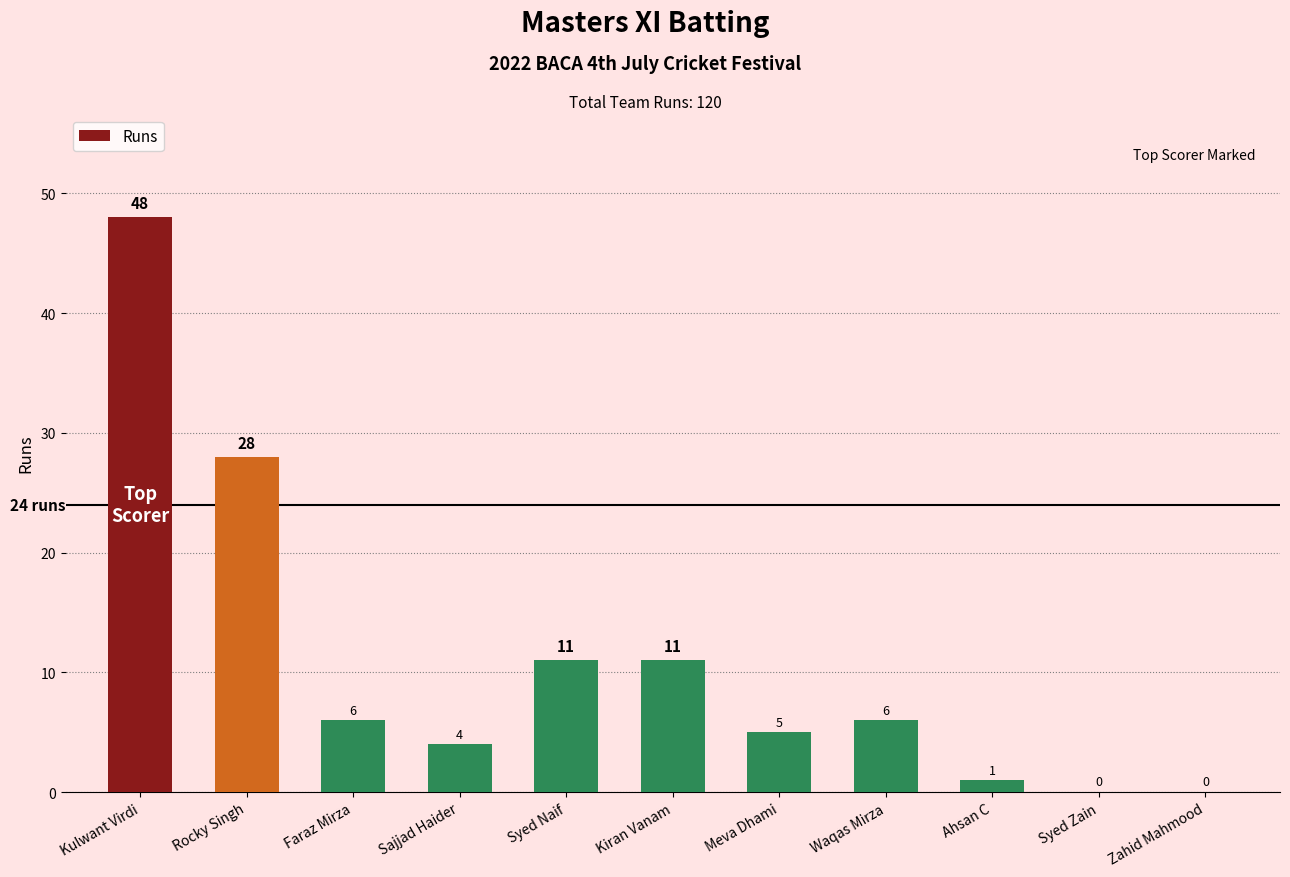

True or false: the data shows 0 at Syed Zain.

True